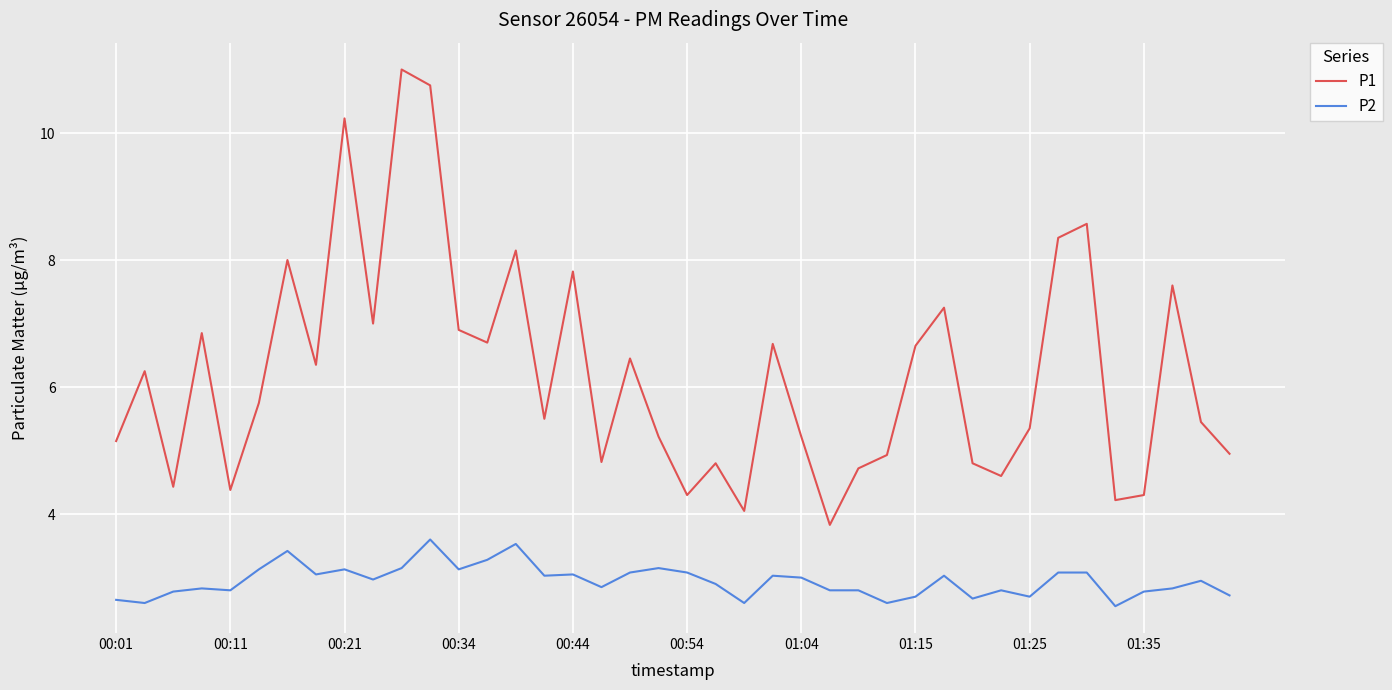

How many categories are shown in the chart?

40